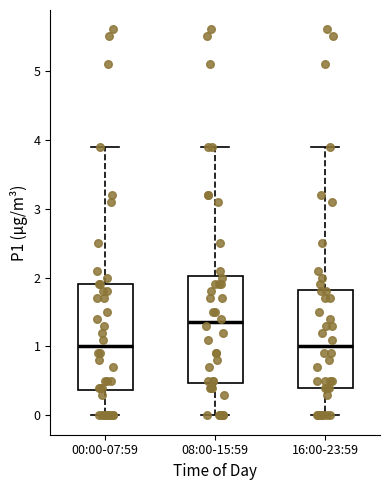

Reading left to right, read every box against the y-axis: the position of its median line, the range the box covers, and the ends of its whiskers. The values are not printed on the chart, so give them approximately, as read against the axis.

00:00-07:59: median 1.0, box 0.4 to 1.9, whiskers 0.0 to 3.9
08:00-15:59: median 1.4, box 0.5 to 2.0, whiskers 0.0 to 3.9
16:00-23:59: median 1.0, box 0.4 to 1.8, whiskers 0.0 to 3.9